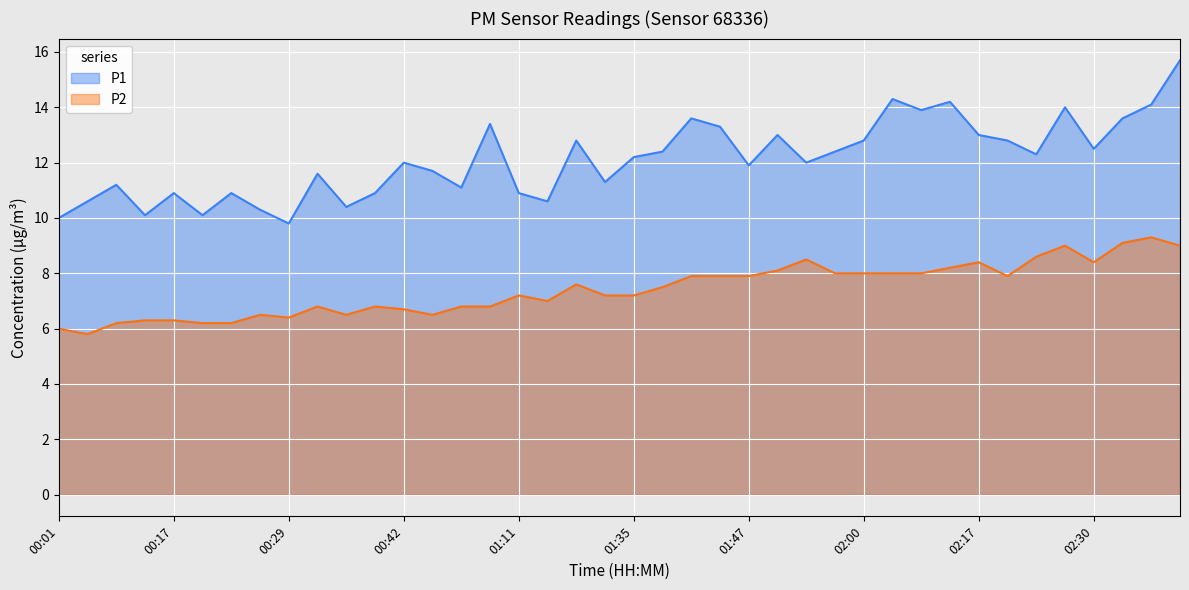

The value of P2 at 02:11 is 8.0. True or false?

True